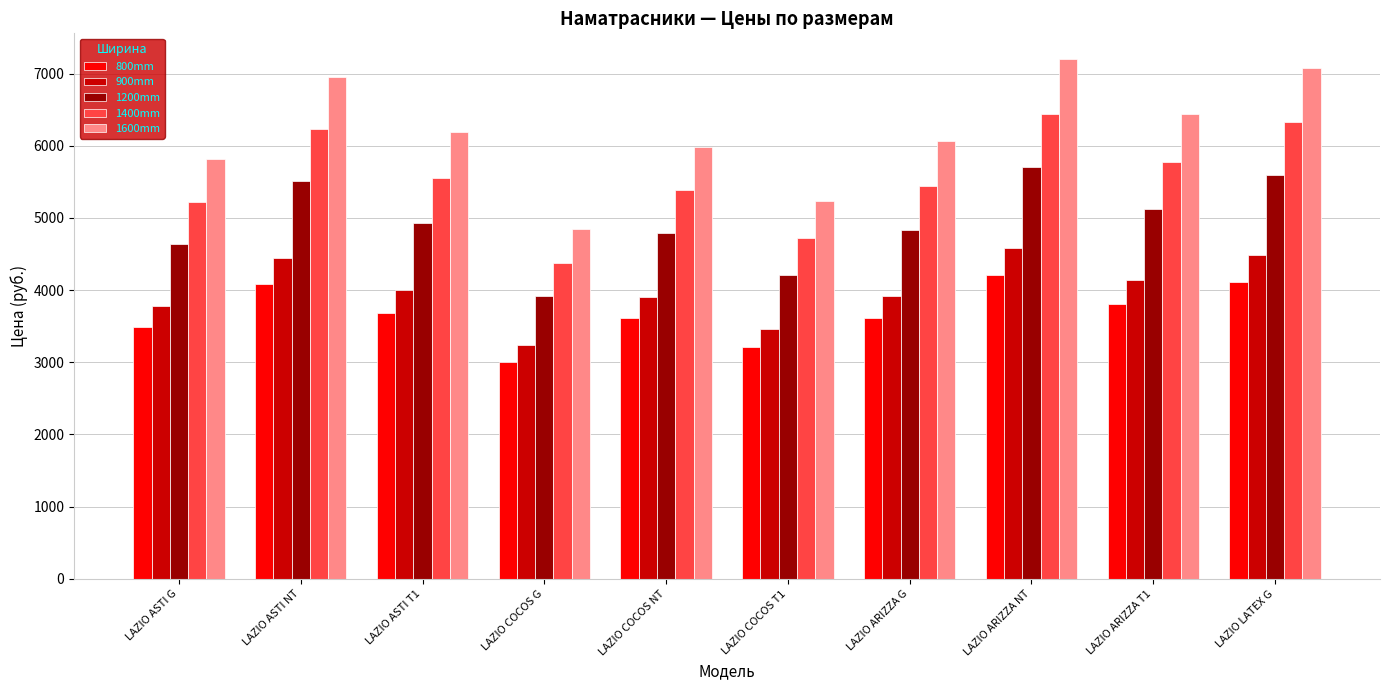

Are the bars horizontal?

No